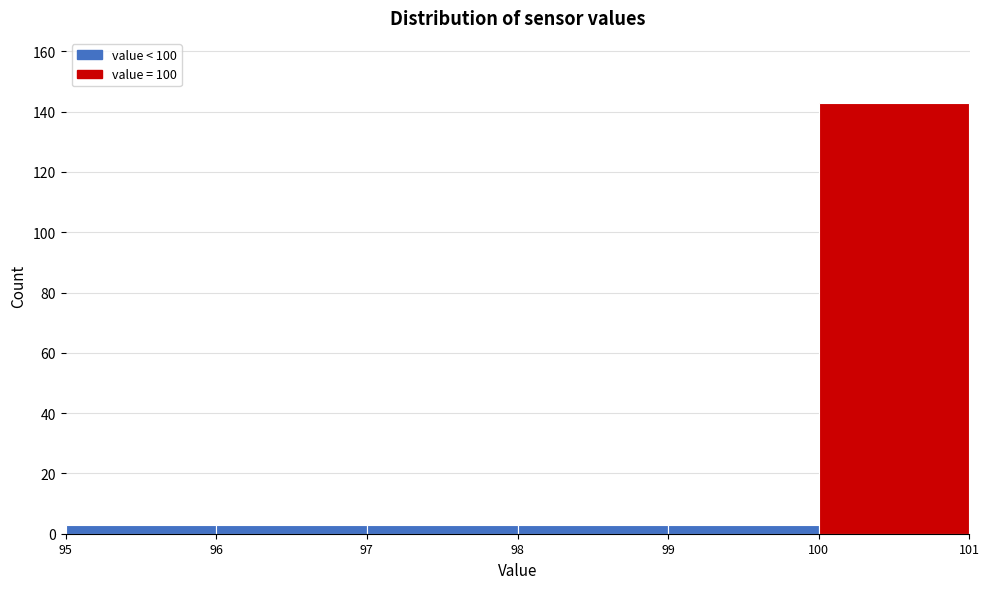

Which range on the x-axis has the tallest bar?

100 to 101